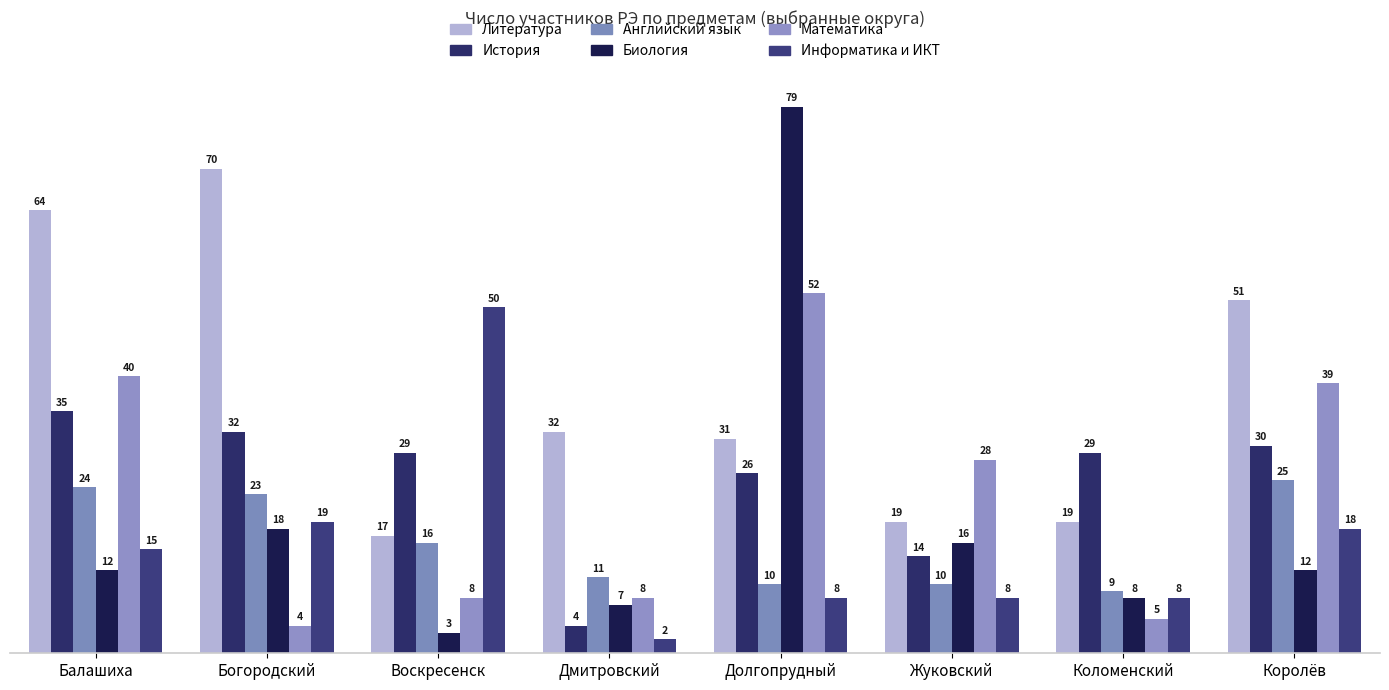

How many groups of bars are there?

8